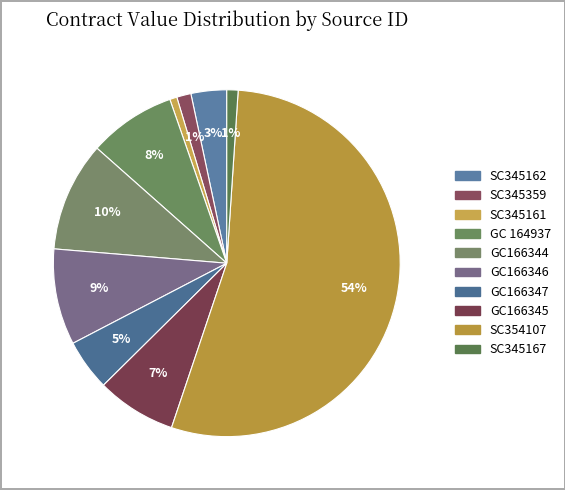

Is SC354107 the majority of the pie?

Yes